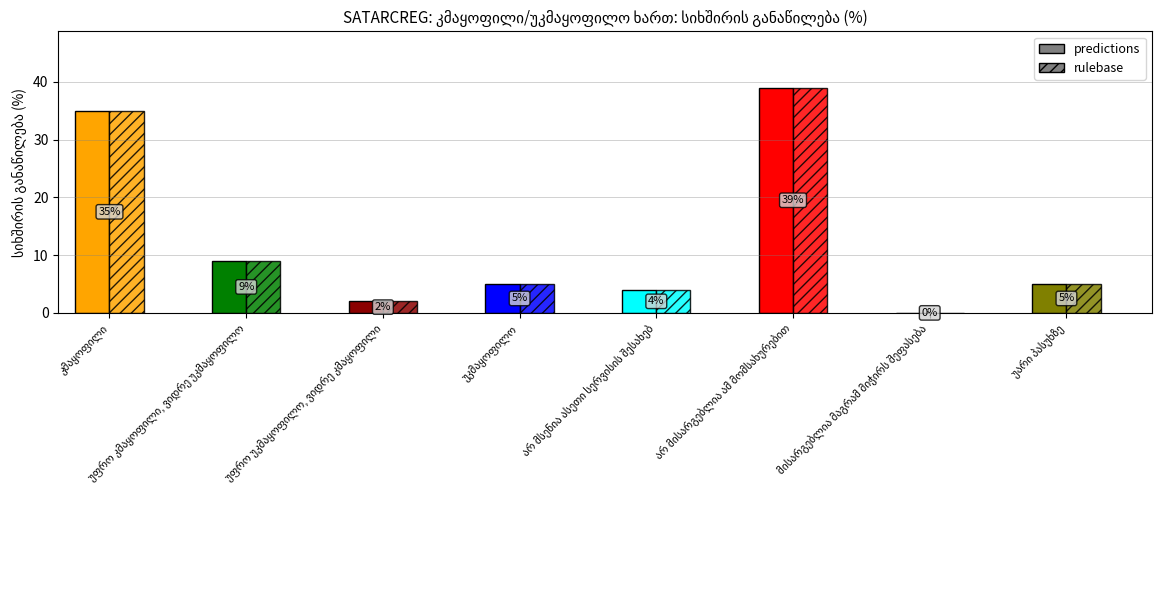

How many data points are less than 5?

3